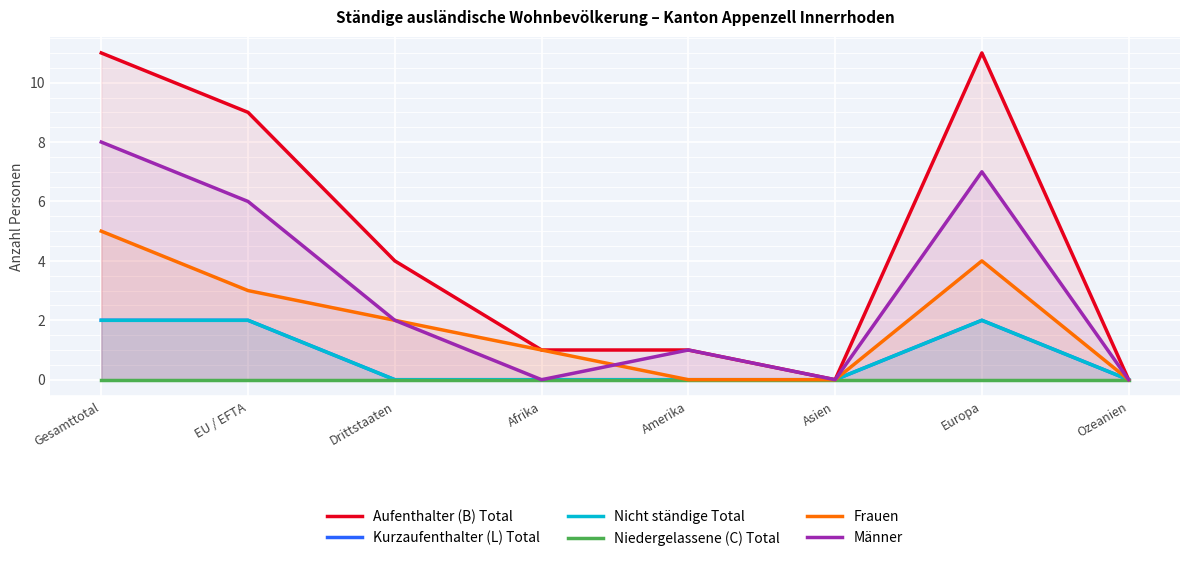

Where is Männer nearest to the value 4?

EU / EFTA